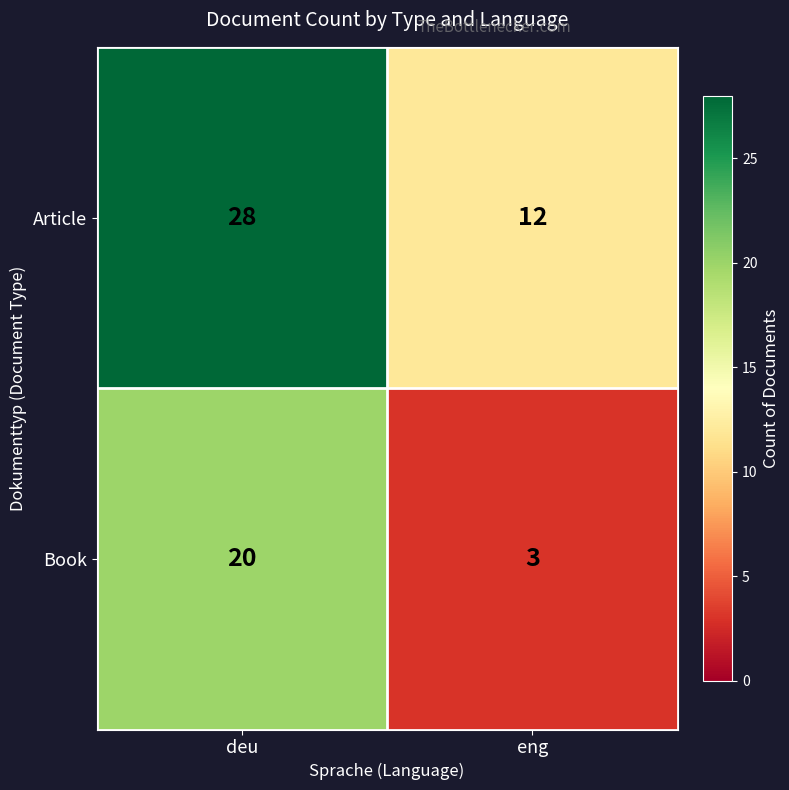

What is the sum of all Article values?

40